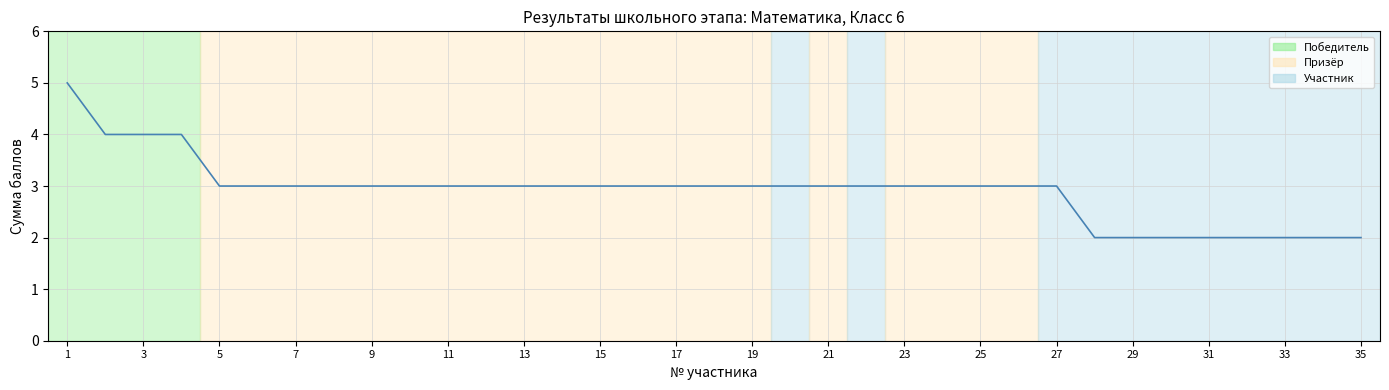

What is the maximum value shown in the chart?

5